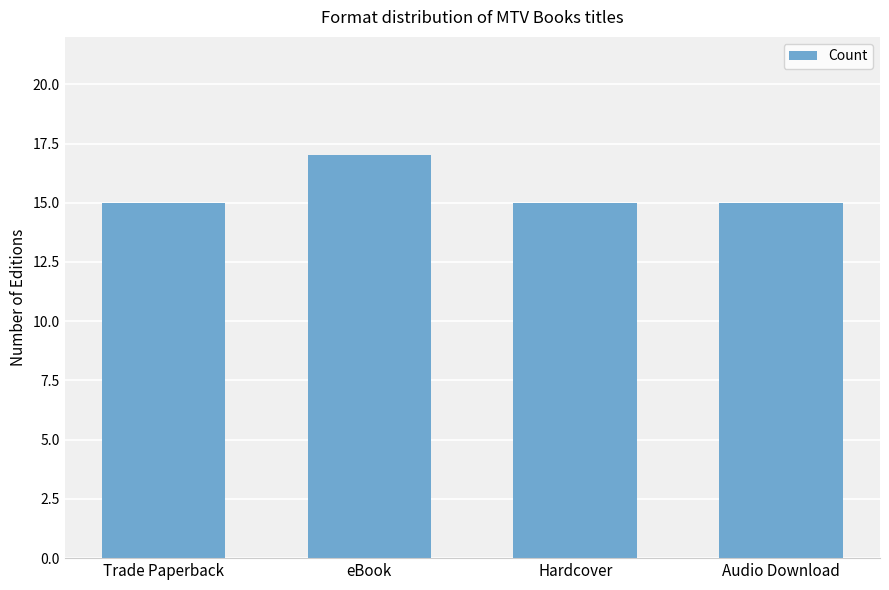

What is the approximate value at eBook?

17